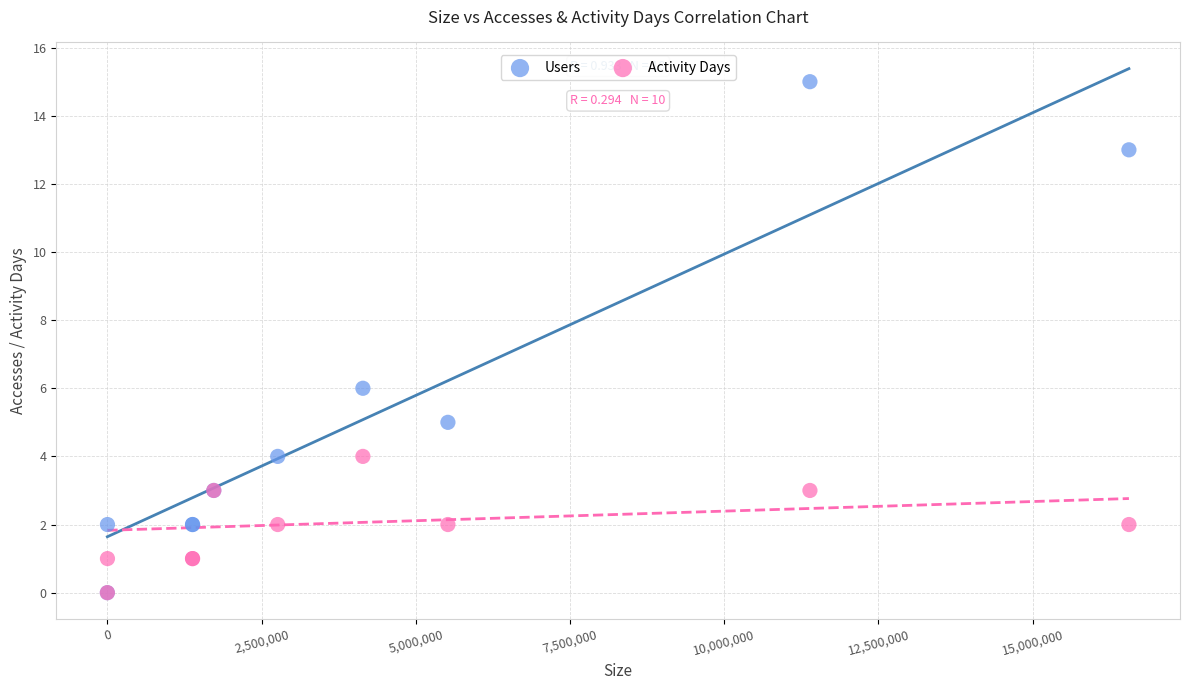

In the Users series, what Y value is closest to 7?

6